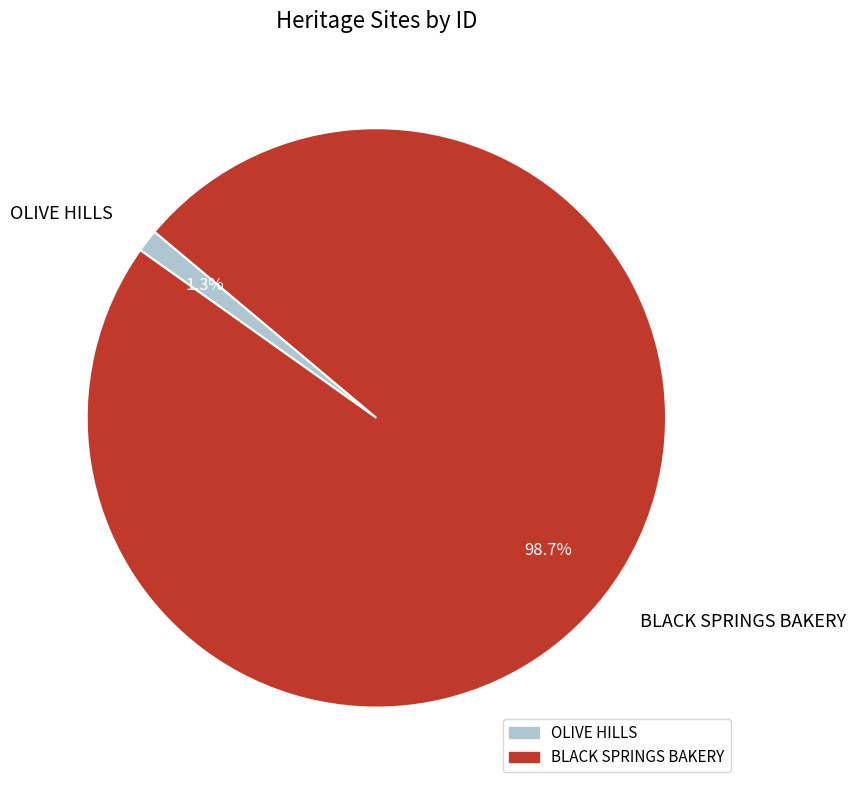

The OLIVE HILLS slice represents 8% of the pie. True or false?

False